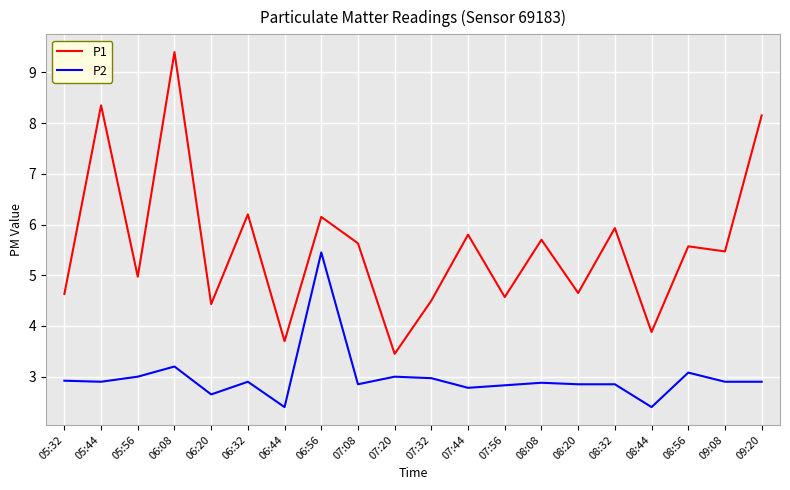

What is the minimum value for P1?

3.5